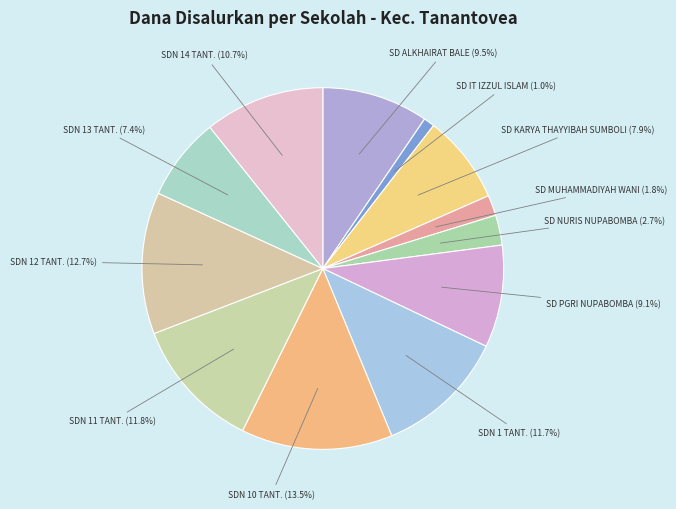

To the nearest percent, what is the average slice percentage?

8%